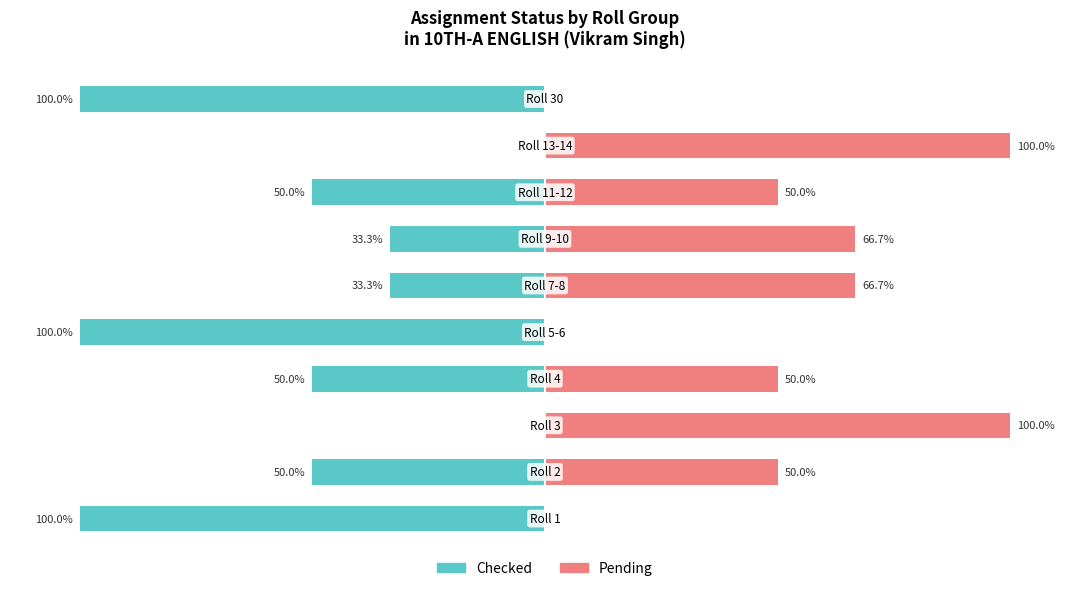

What is the sum of the Checked values at 9 and 6?

-133.3